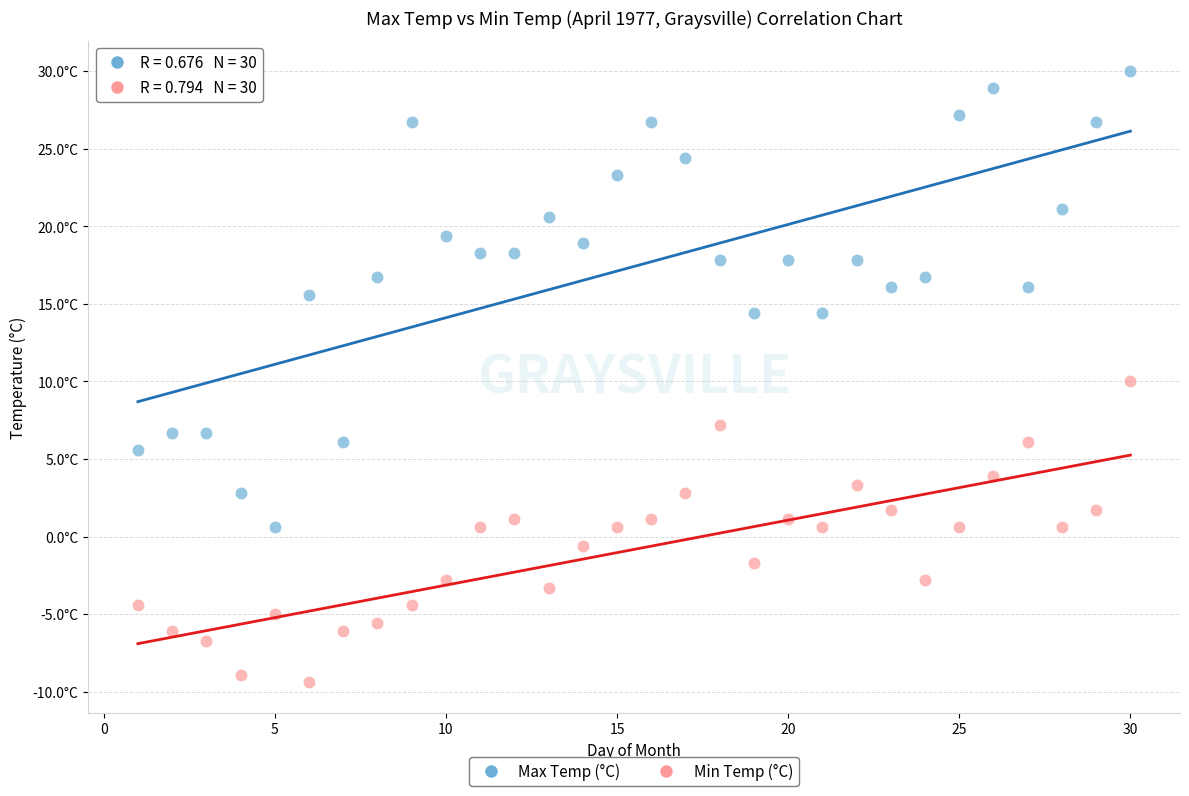

What are all the series names shown in the legend?

Max Temp (°C), Min Temp (°C)